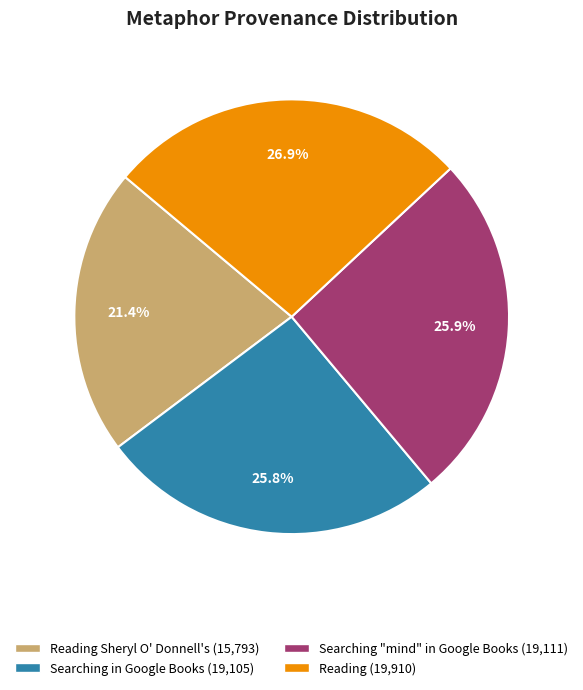

Does any single category account for the majority?

No